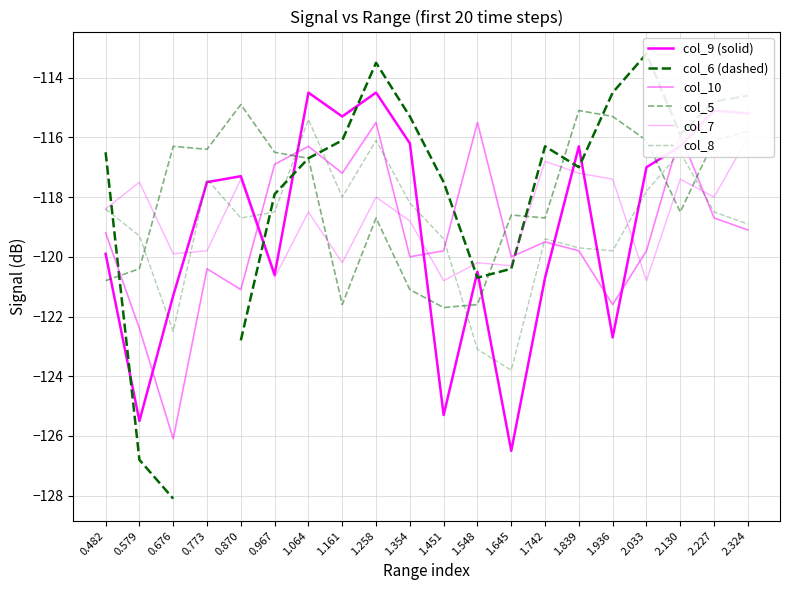

Is it true that col_6 (dashed) equals -117.9 at 0.967?

True